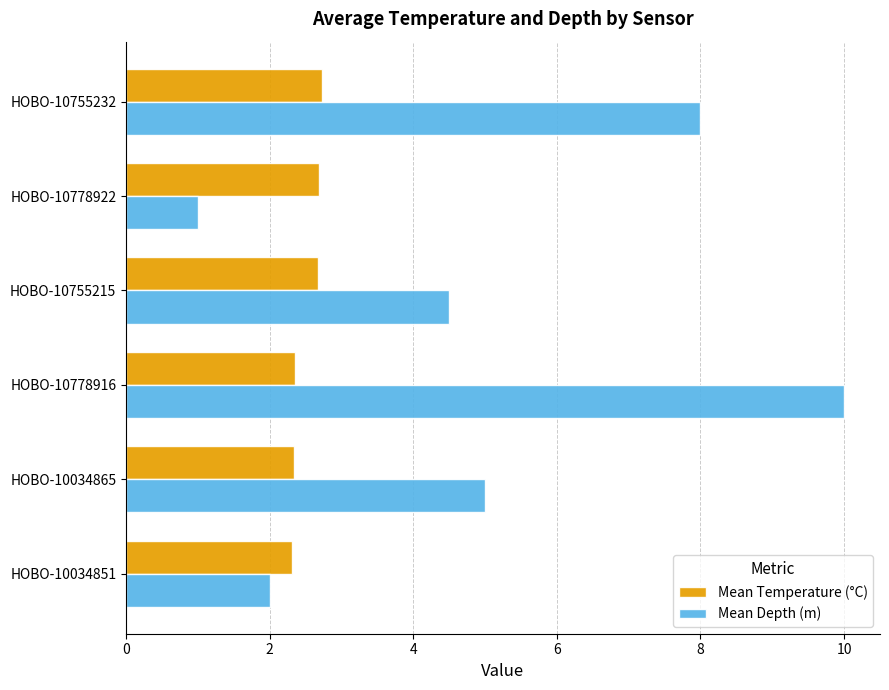

Where is Mean Depth (m) nearest to the value 5?

HOBO-10034865